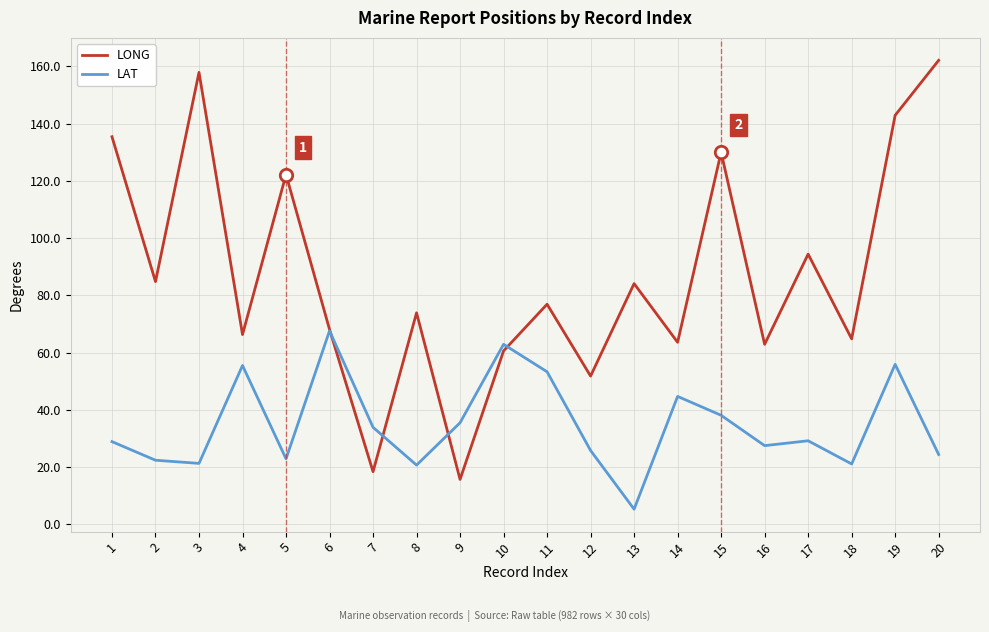

What are all the series names shown in the legend?

LONG, LAT